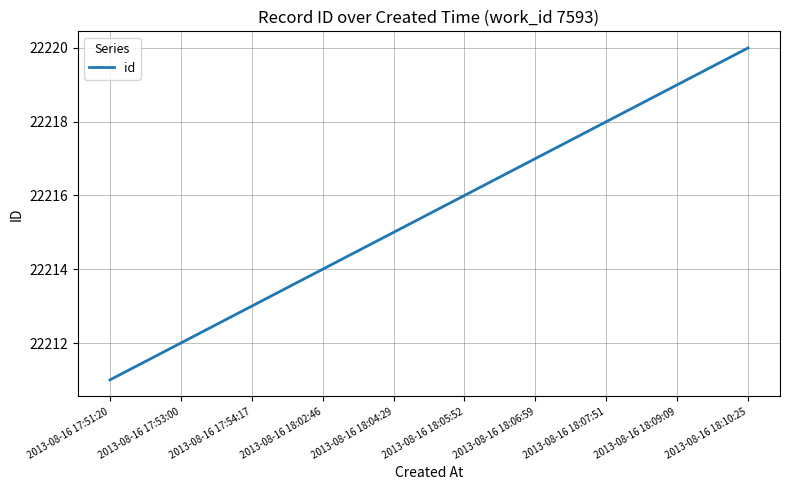

True or false: the data shows 22212 at 2013-08-16 17:53:00.

True